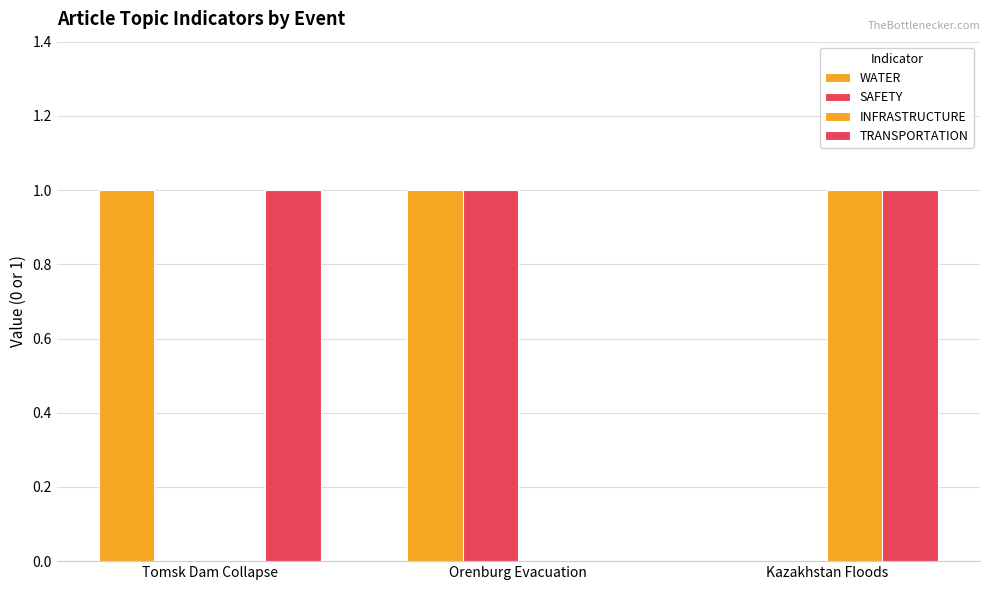

Reading right to left, extract all data points from this chart.

WATER: Kazakhstan Floods=0	Orenburg Evacuation=1	Tomsk Dam Collapse=1
SAFETY: Kazakhstan Floods=0	Orenburg Evacuation=1	Tomsk Dam Collapse=0
INFRASTRUCTURE: Kazakhstan Floods=1	Orenburg Evacuation=0	Tomsk Dam Collapse=0
TRANSPORTATION: Kazakhstan Floods=1	Orenburg Evacuation=0	Tomsk Dam Collapse=1